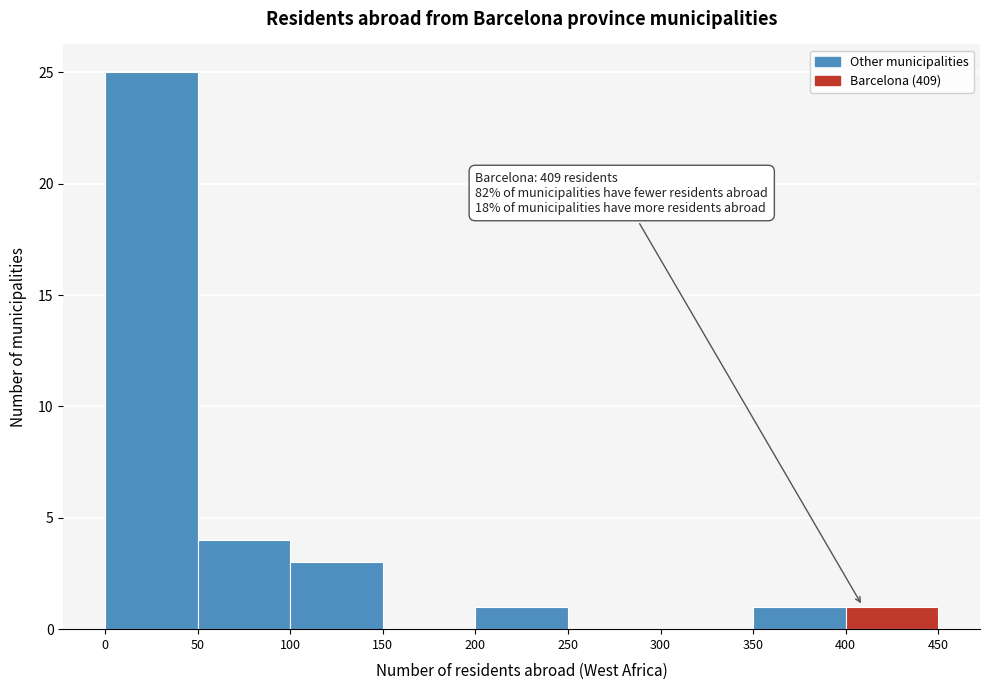

Which range on the x-axis has the tallest bar?

0 to 50